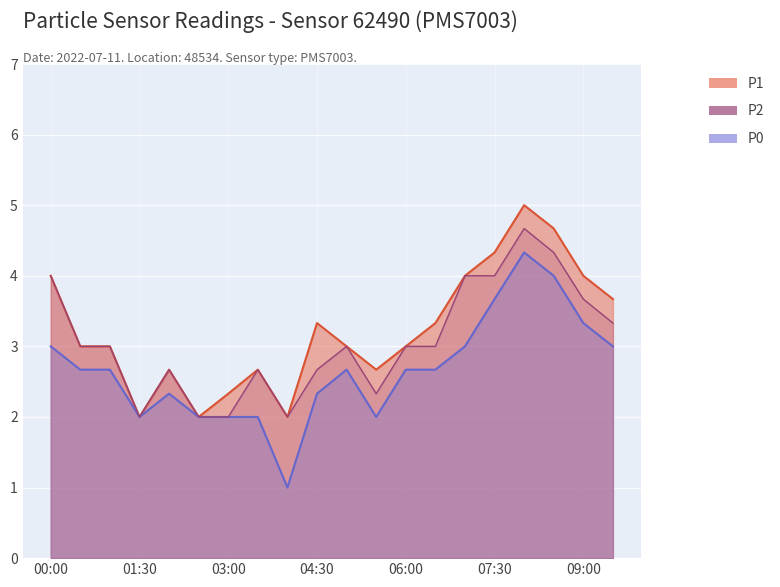

Which category has the lowest value across all series?

04:00